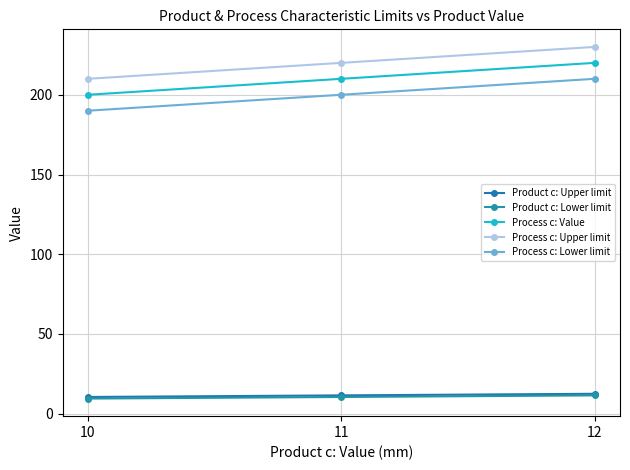

Reading right to left, extract all data points from this chart.

Product c: Upper limit: 12.5	11.5	10.5
Product c: Lower limit: 11.5	10.5	9.5
Process c: Value: 220.0	210.0	200.0
Process c: Upper limit: 230.0	220.0	210.0
Process c: Lower limit: 210.0	200.0	190.0